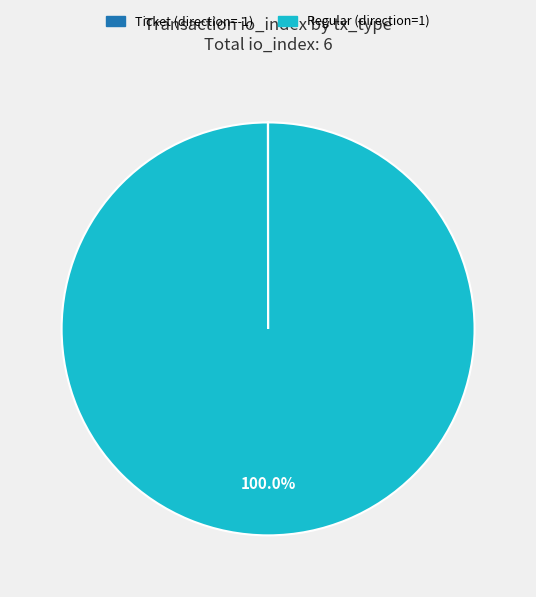

Is there a majority slice in this chart?

Yes